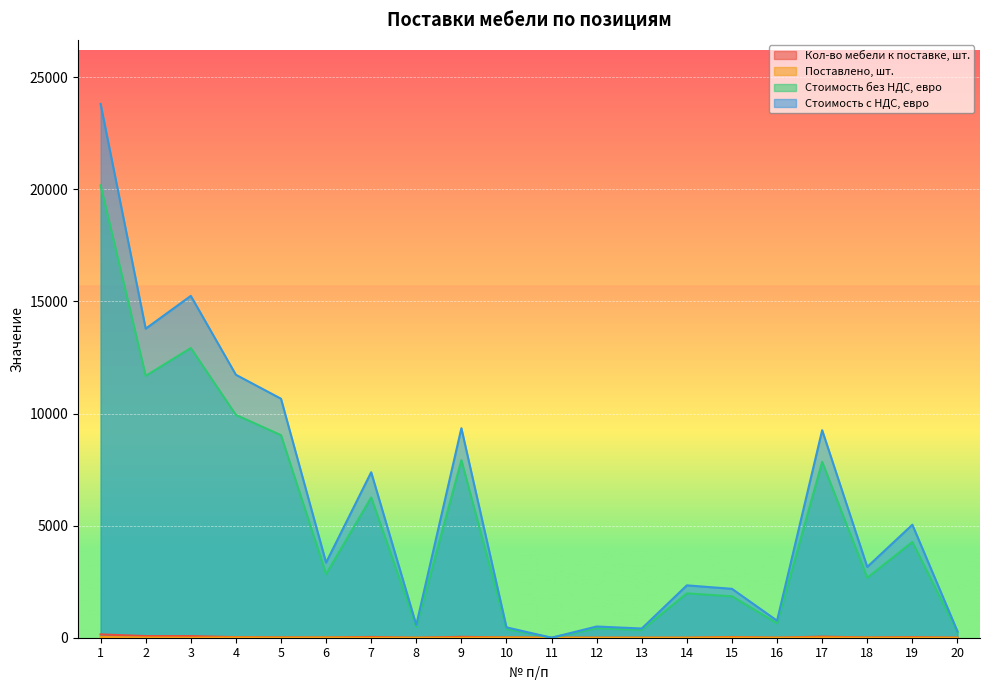

At which category is the sum across all series the highest?

1